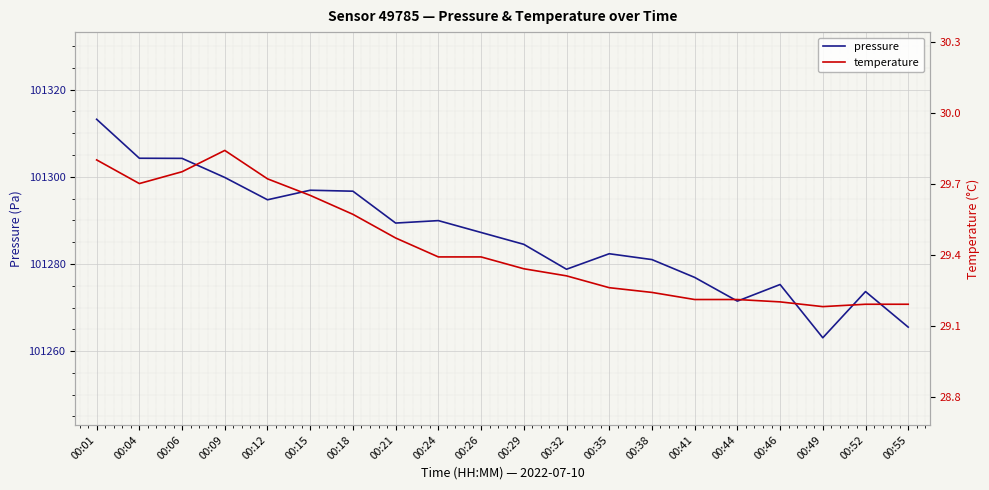

What is the value of the pressure point at the 14th from the left?

101281.0